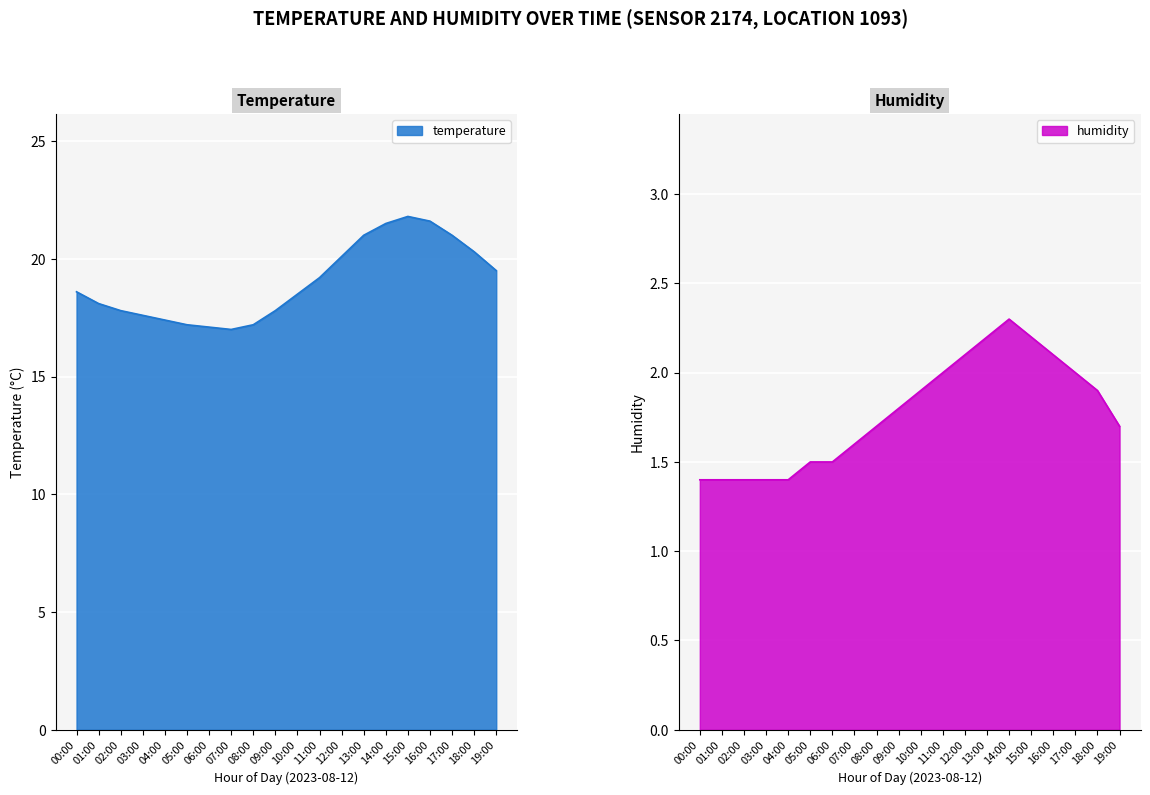

The temperature series shows 9.1 at 18:00. True or false?

False